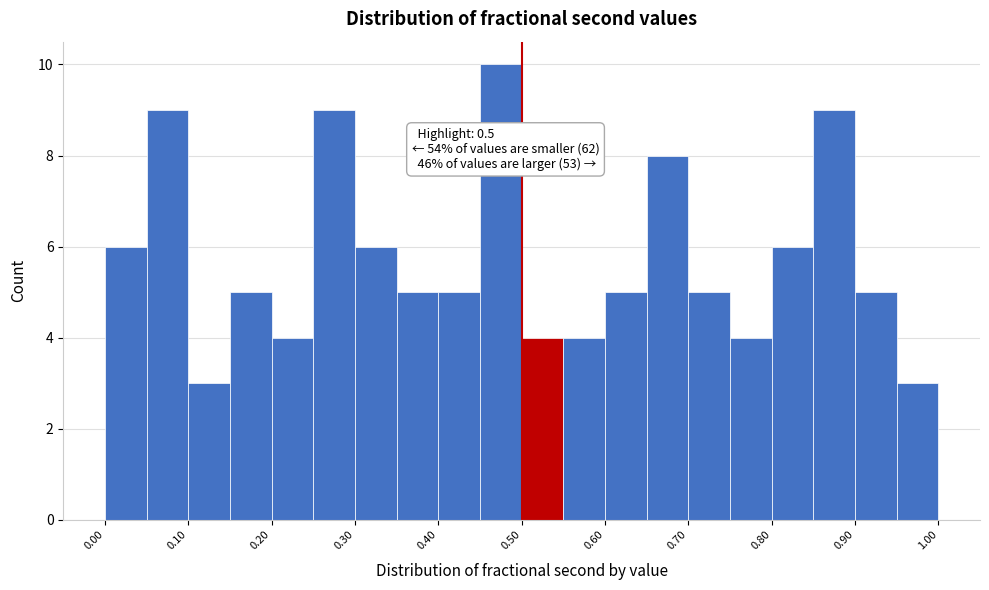

Over which range of the x-axis is the bar tallest?

0.45 to 0.50